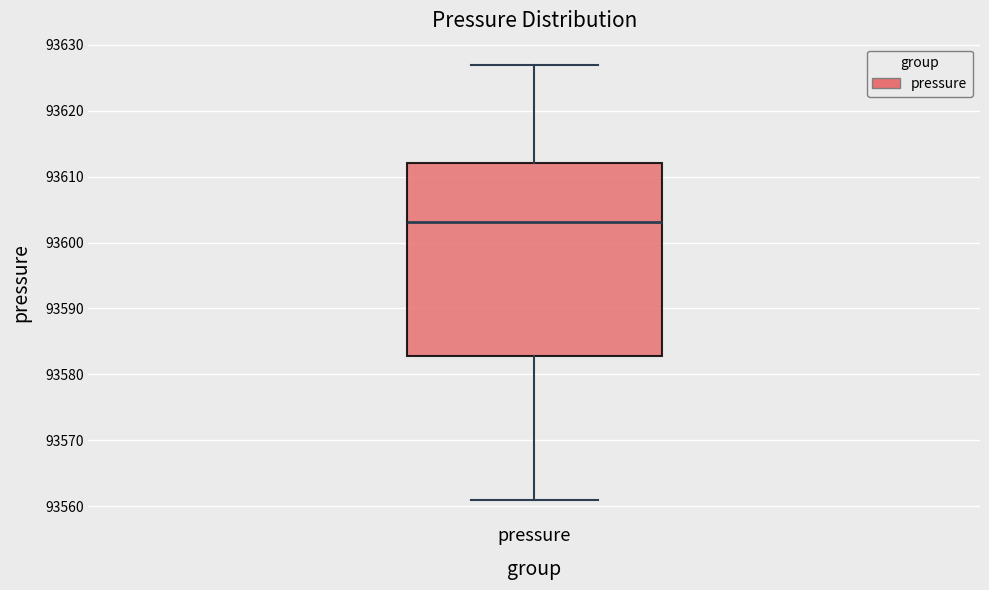

Where does the lower whisker of the box for pressure end on the y-axis? The values are not printed on the chart, so give them approximately, as read against the axis.

93561